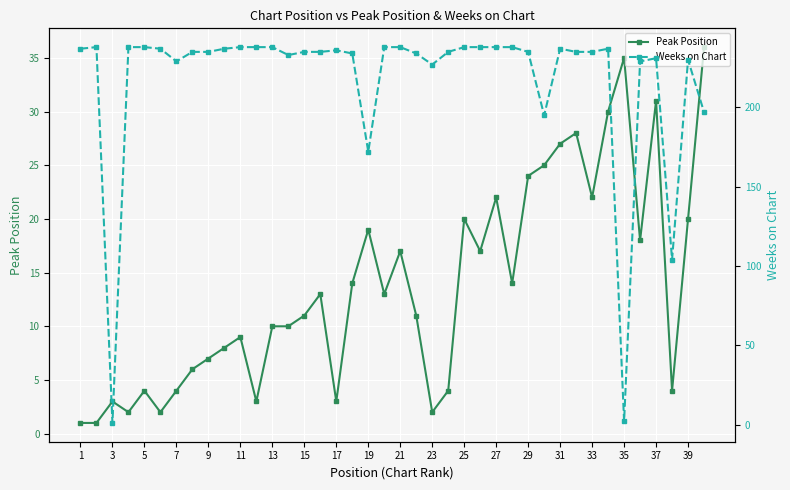

How many times do Weeks on Chart and Peak Position cross each other?

4